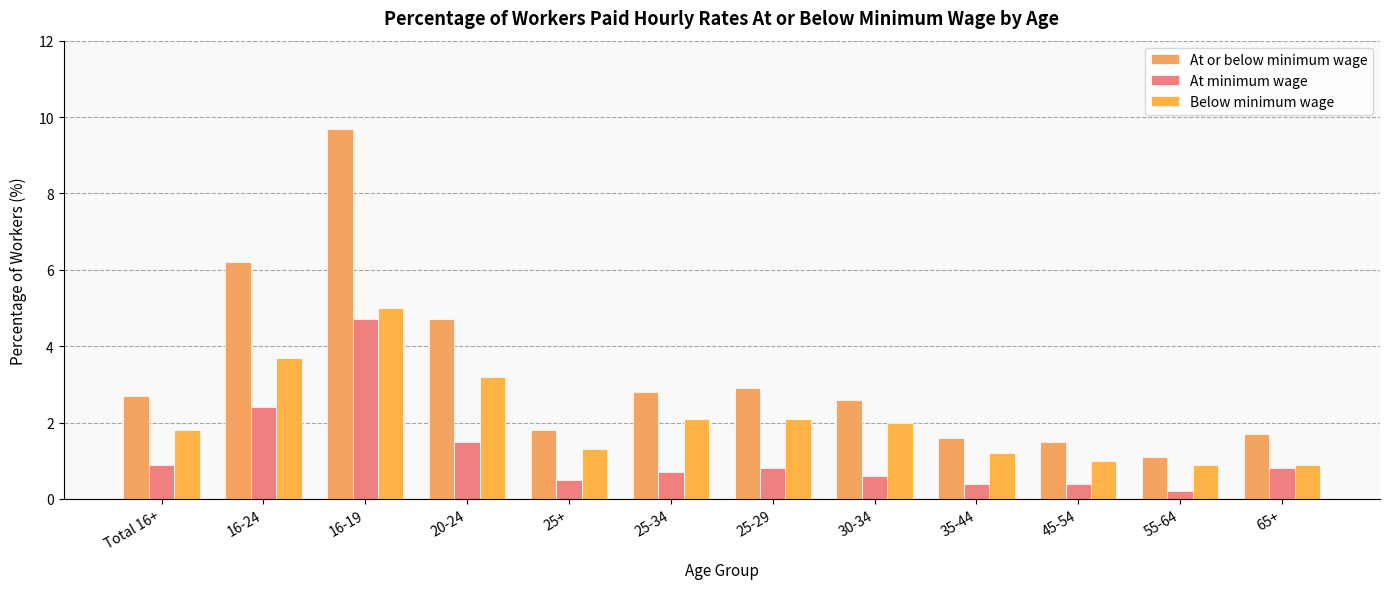

What is the value of the At minimum wage bar at the 10th from the left?

0.4